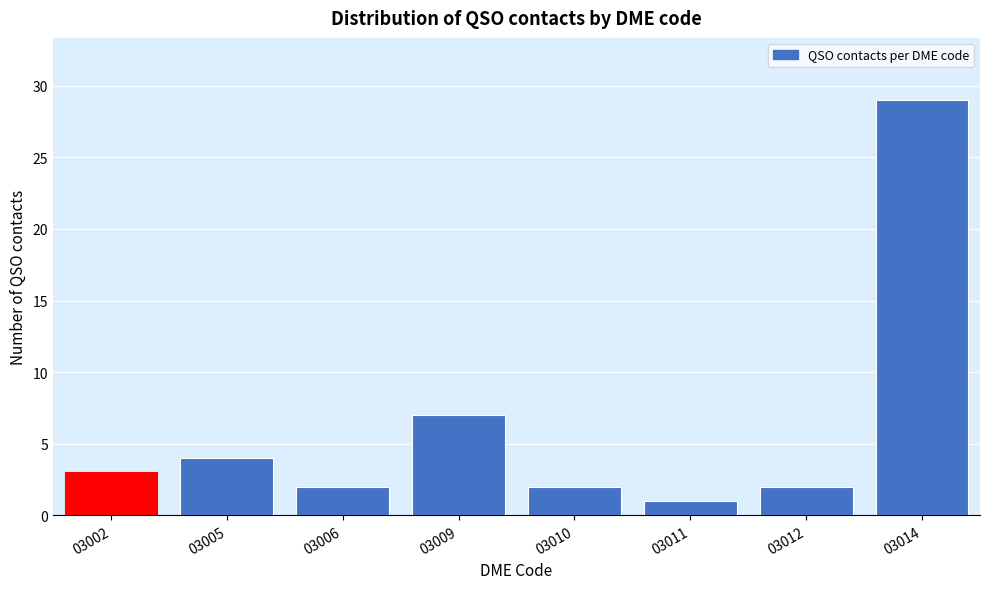

Reading left to right, what are all the values shown in this chart?

03002=3	03005=4	03006=2	03009=7	03010=2	03011=1	03012=2	03014=29